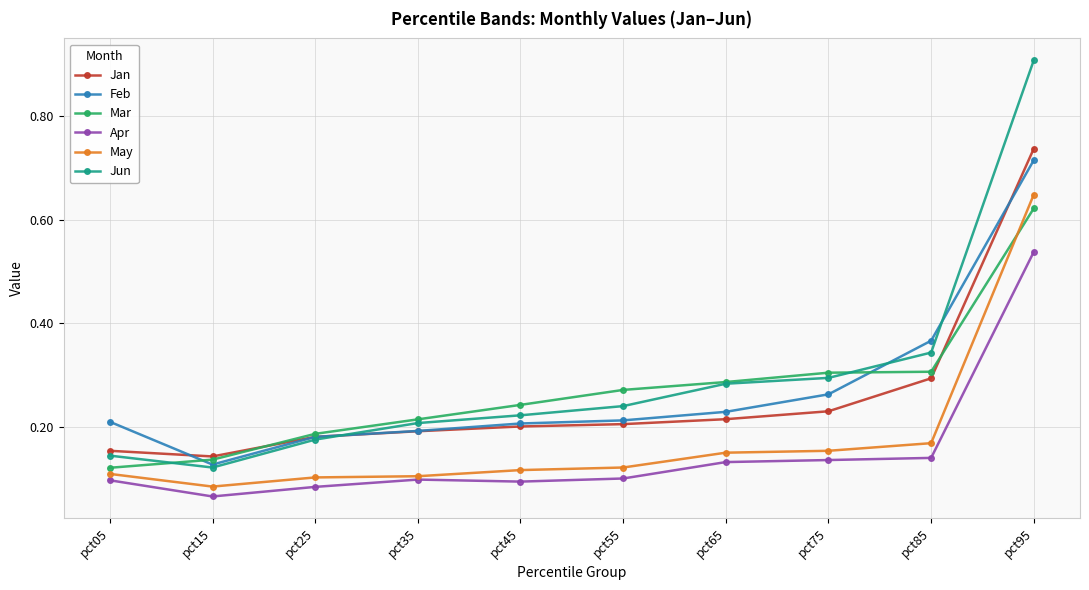

Which series has the widest spread of values?

Jun